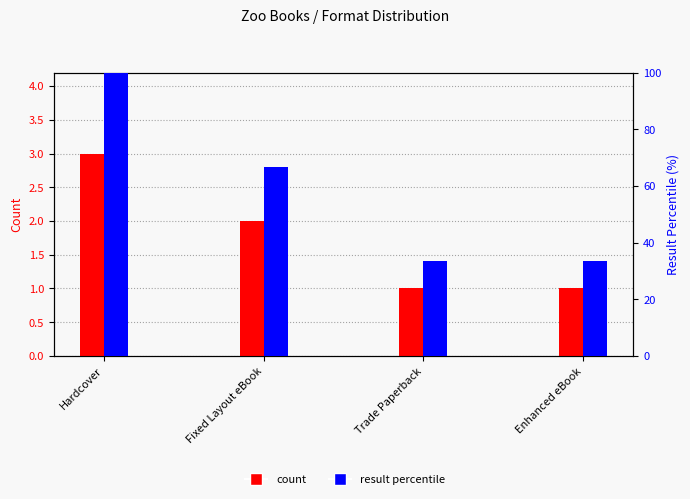

True or false: result percentile has a value of 20.5 at Enhanced eBook.

False